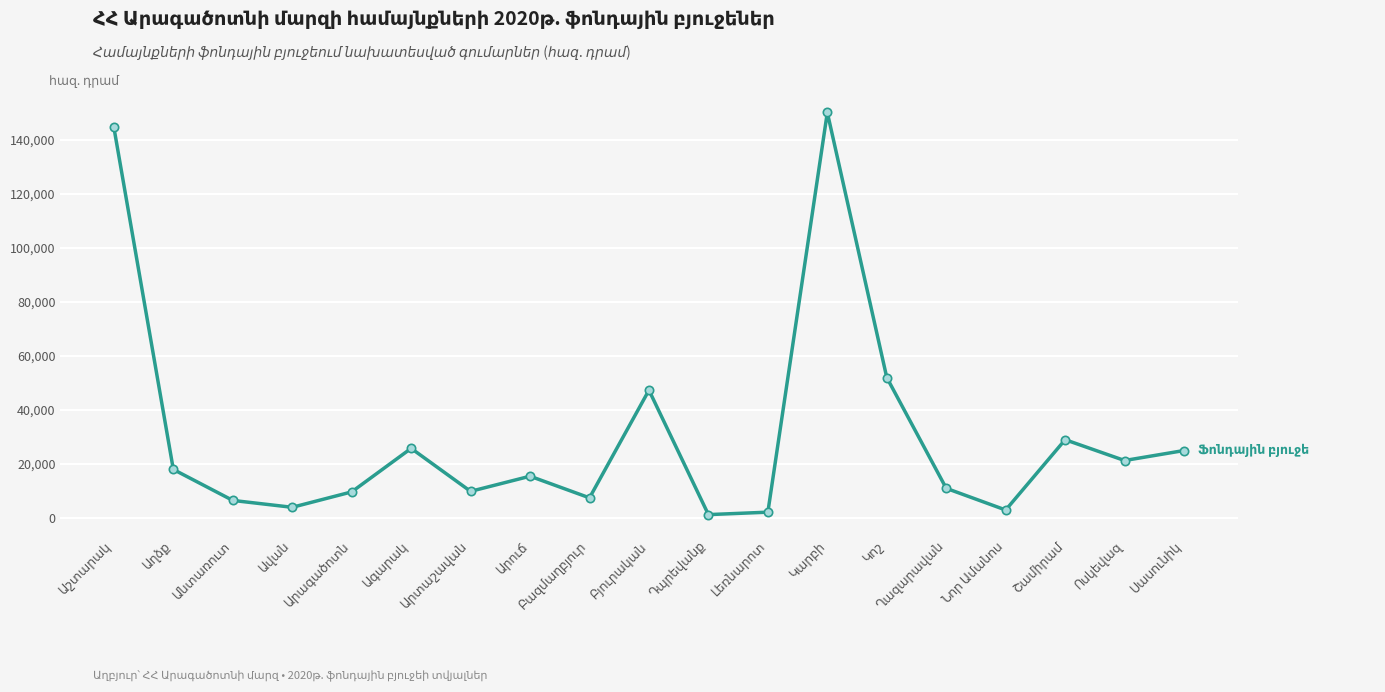

What is the maximum value shown in the chart?

150000.0